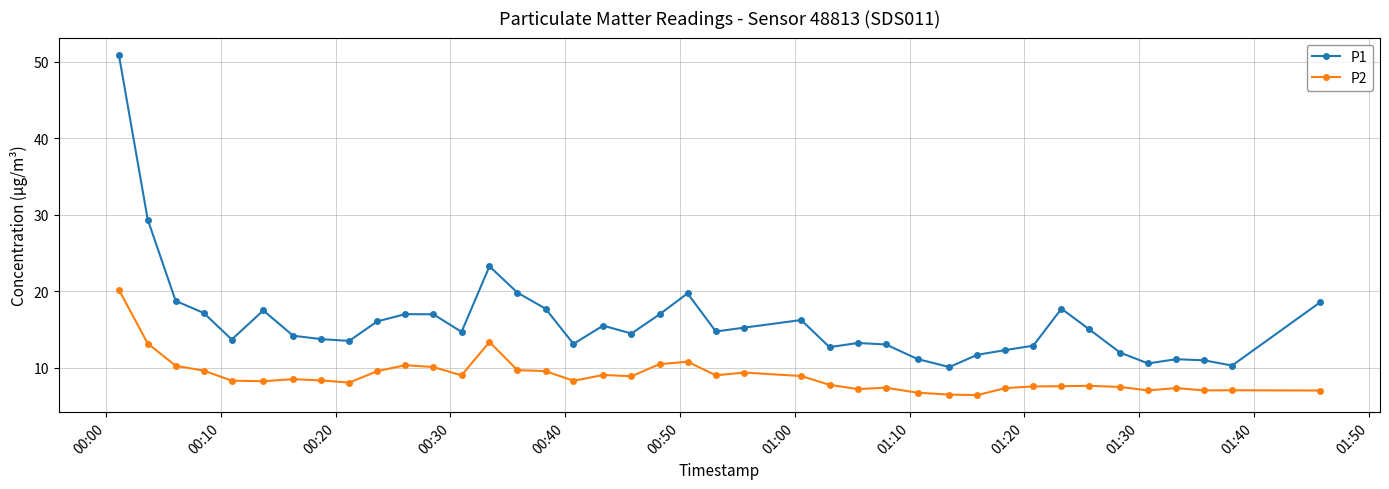

True or false: P1 and P2 cross at least once.

False